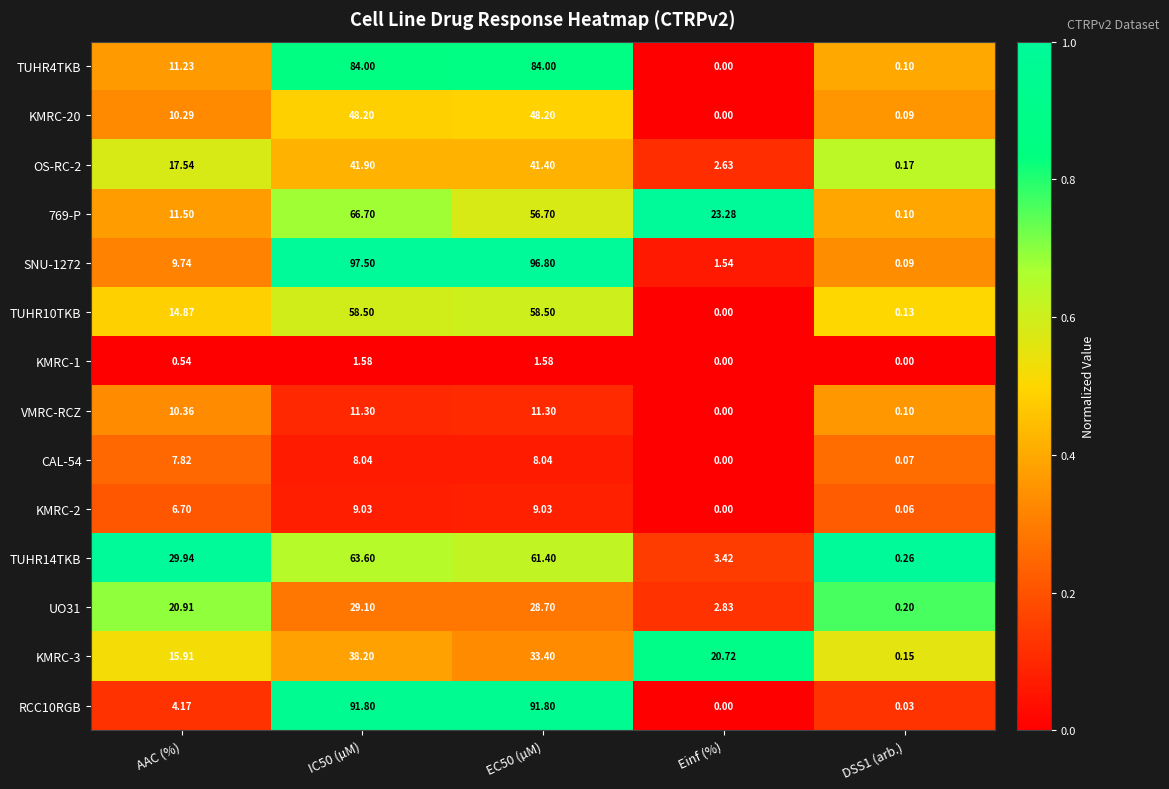

Where is KMRC-2 nearest to the value 4?

AAC (%)